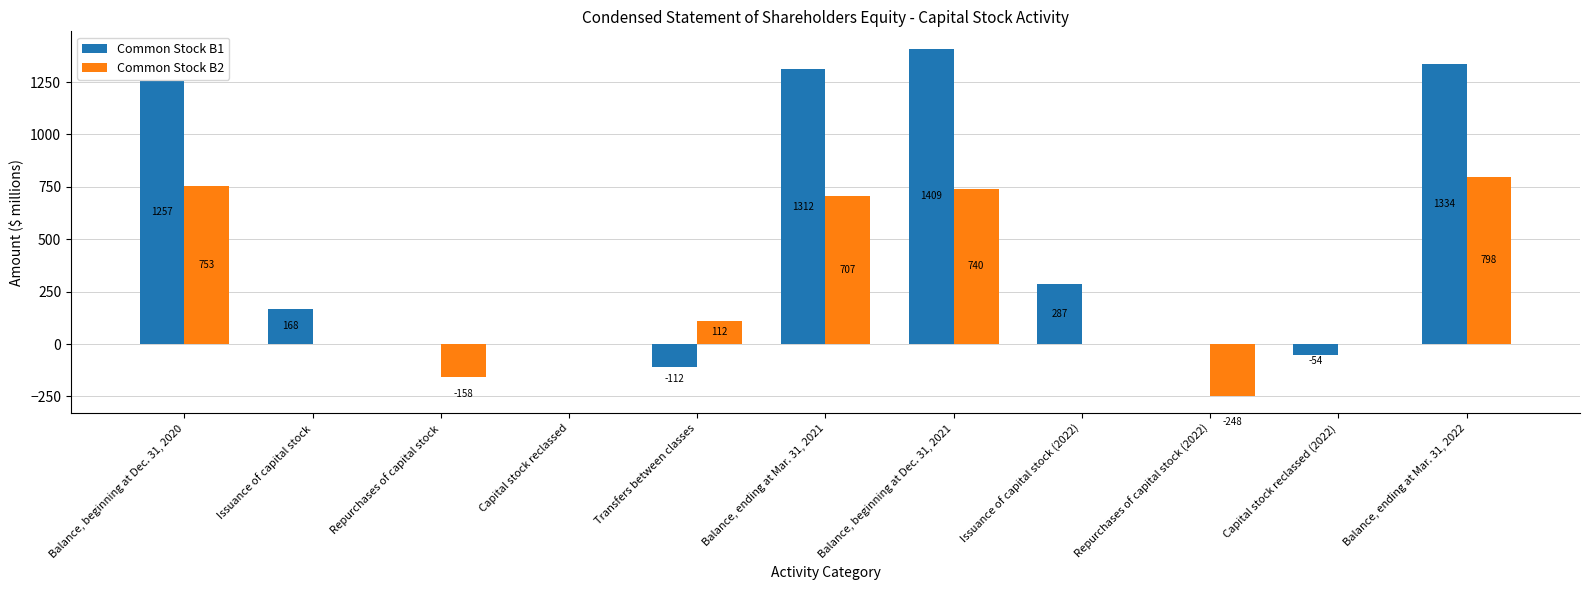

What is the highest value of the Common Stock B1 series?

1409